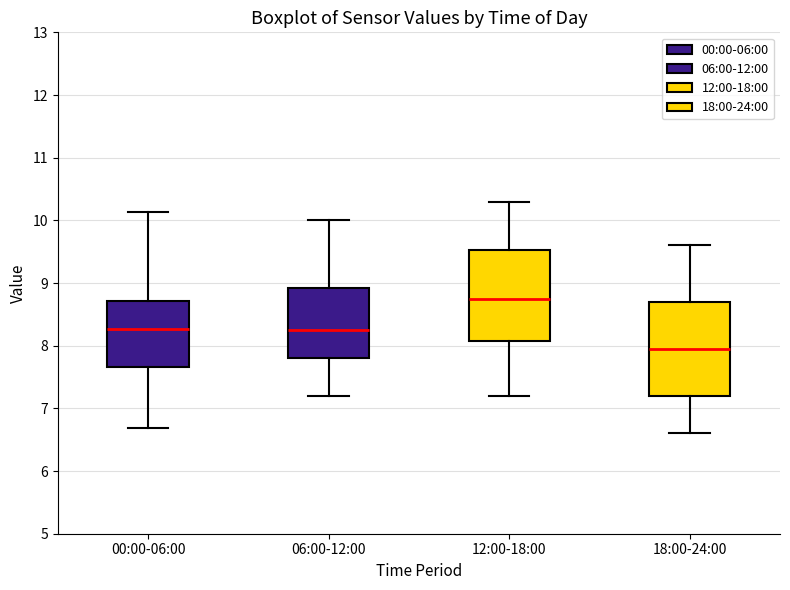

Where is the upper edge of the box for 06:00-12:00 on the y-axis? The values are not printed on the chart, so give them approximately, as read against the axis.

8.9